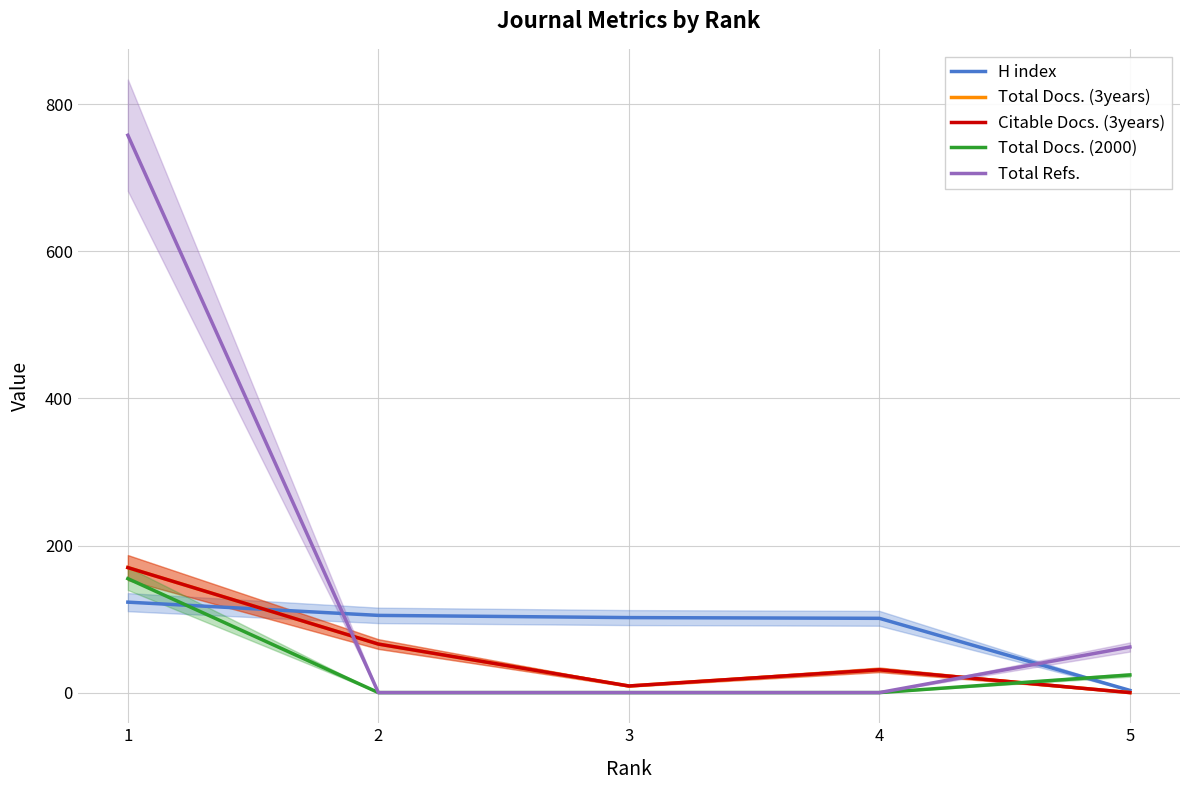

True or false: Total Refs. and Total Docs. (3years) intersect in this chart.

True